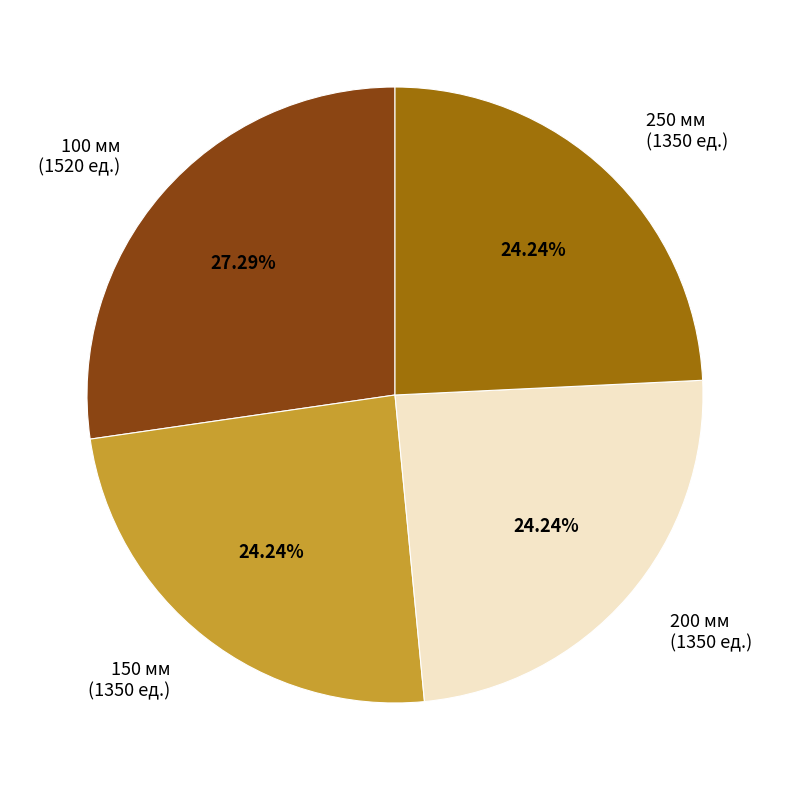

Is the sum of 100 мм (1520 ед.) and 150 мм (1350 ед.) greater than half?

Yes